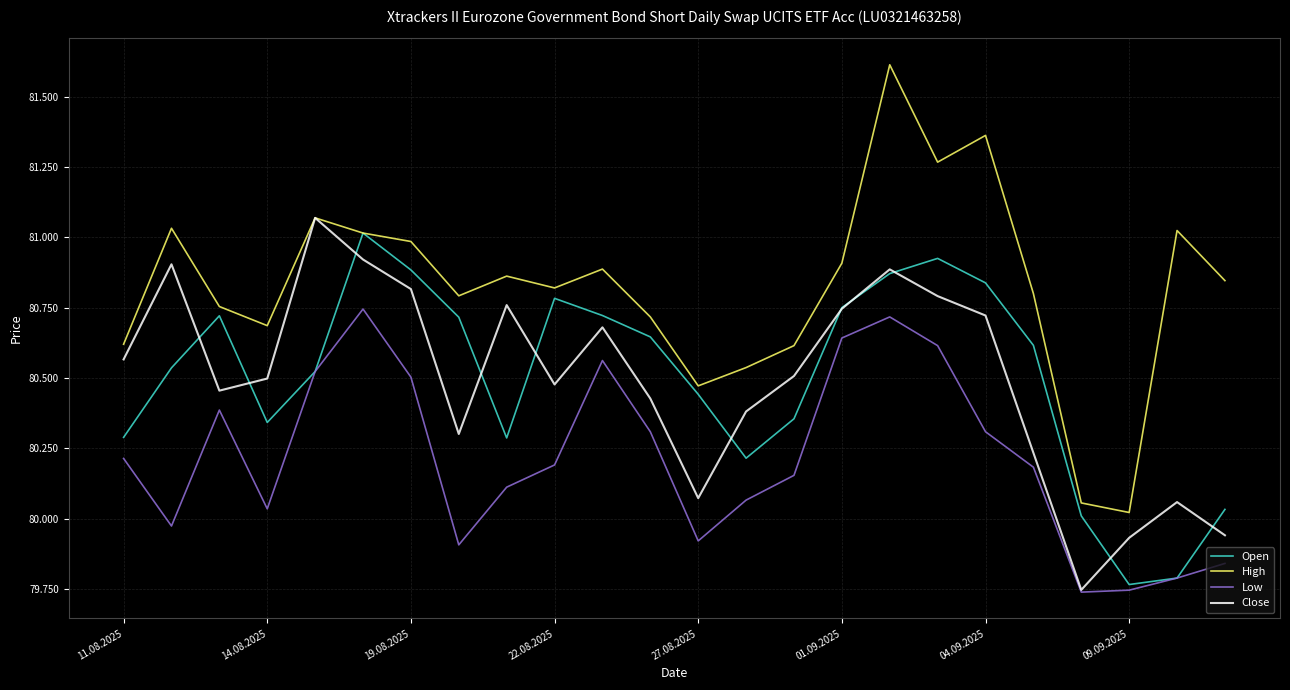

What are all the series names shown in the legend?

Open, High, Low, Close